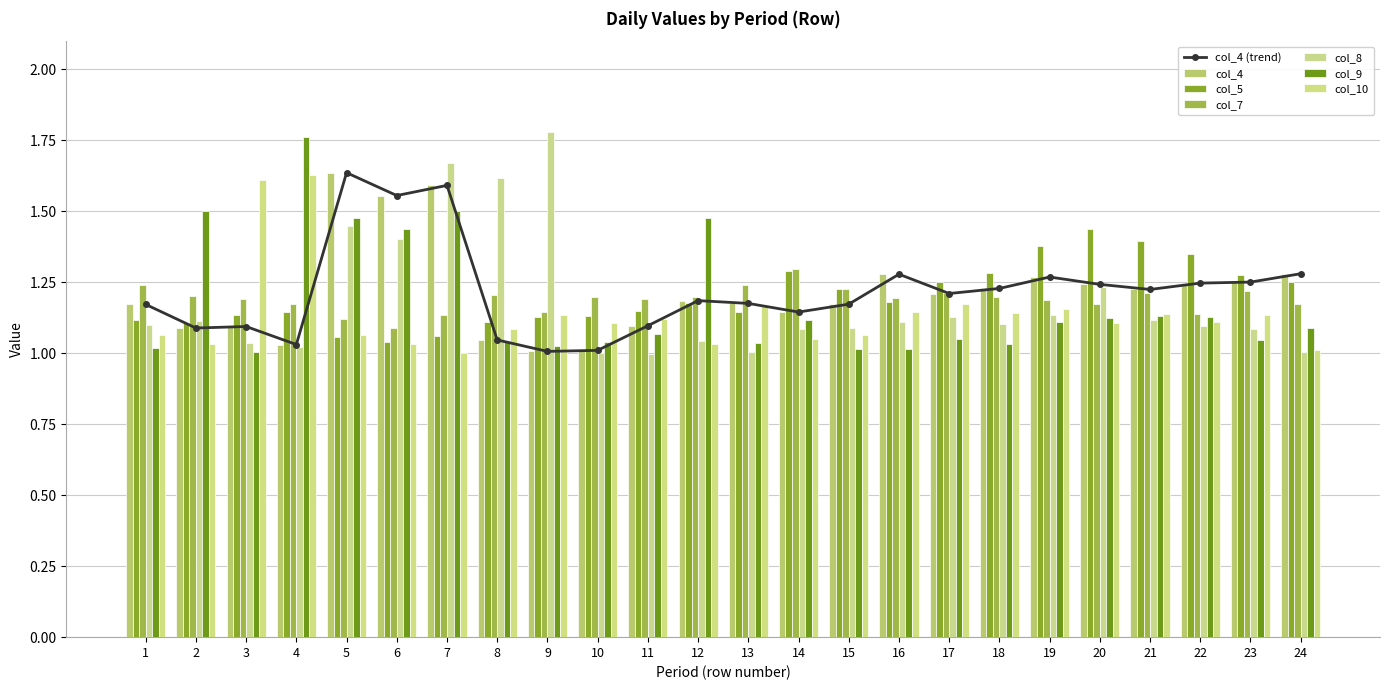

What is the difference between the col_4 values at 14 and 18?

0.1